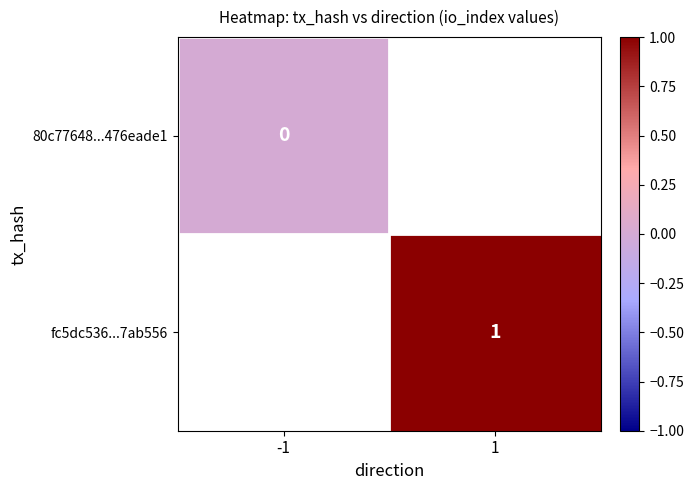

Between -1 and 1, which is larger?

1